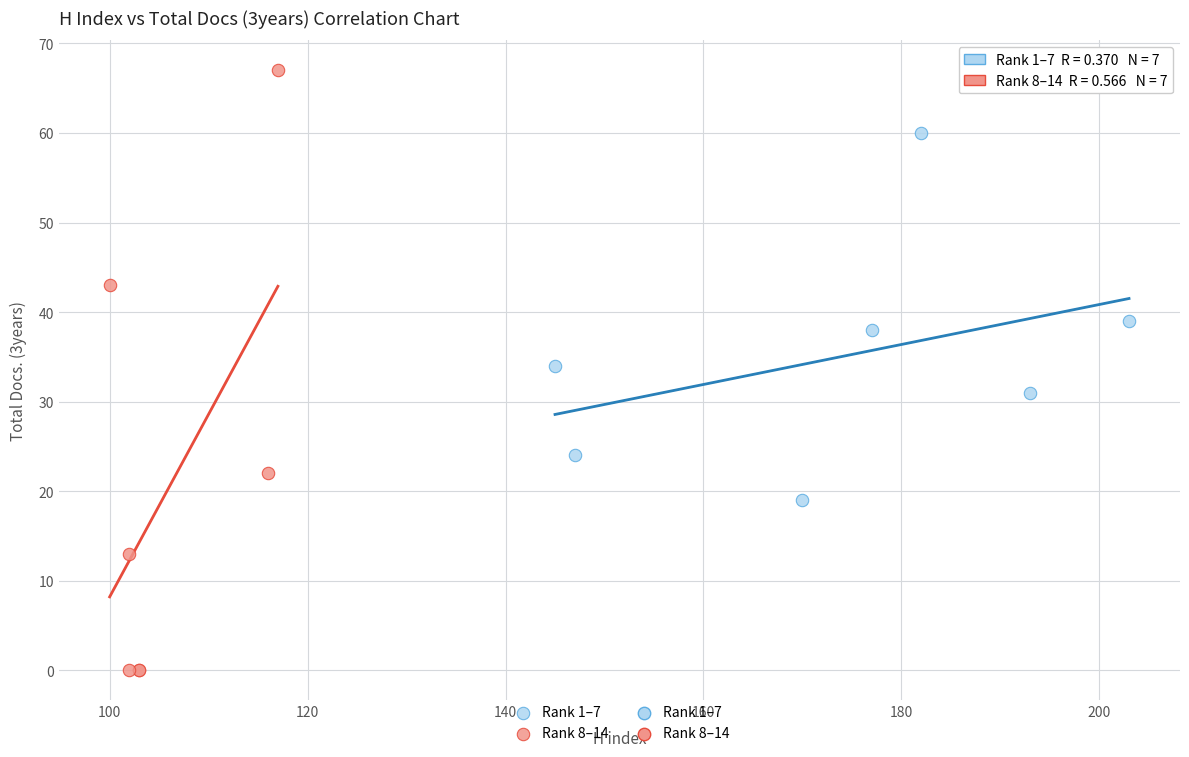

Which series has the largest Y range (max minus min)?

Rank 8–14